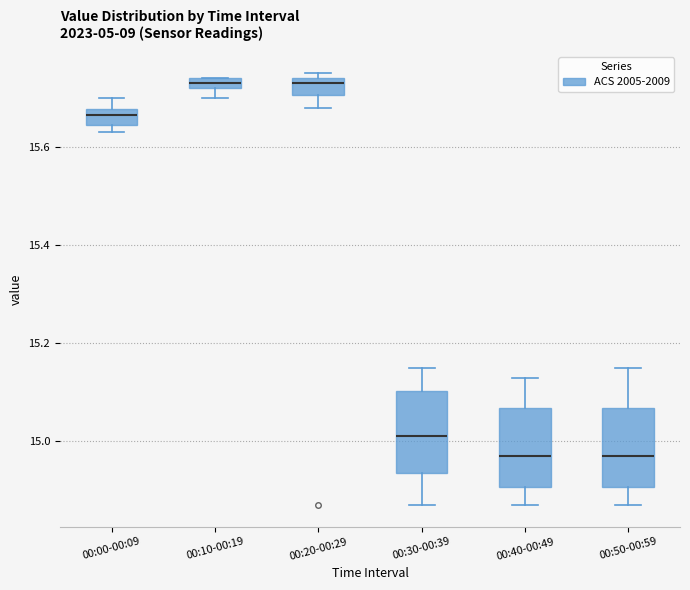

Where does the median line of the box for 00:40-00:49 sit on the y-axis? The values are not printed on the chart, so give them approximately, as read against the axis.

14.98